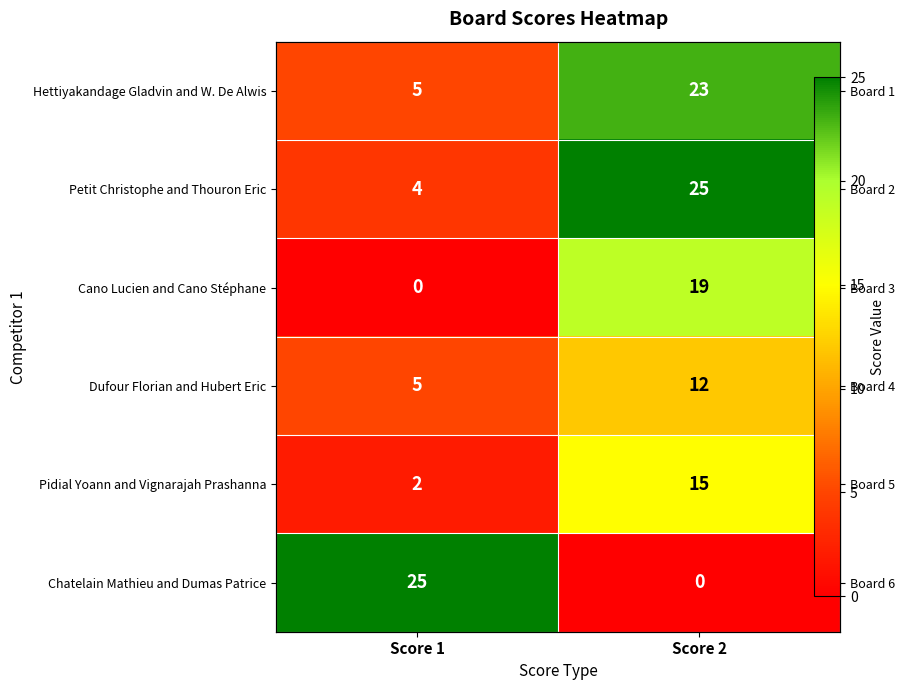

Which series has the widest spread of values?

Chatelain Mathieu and Dumas Patrice